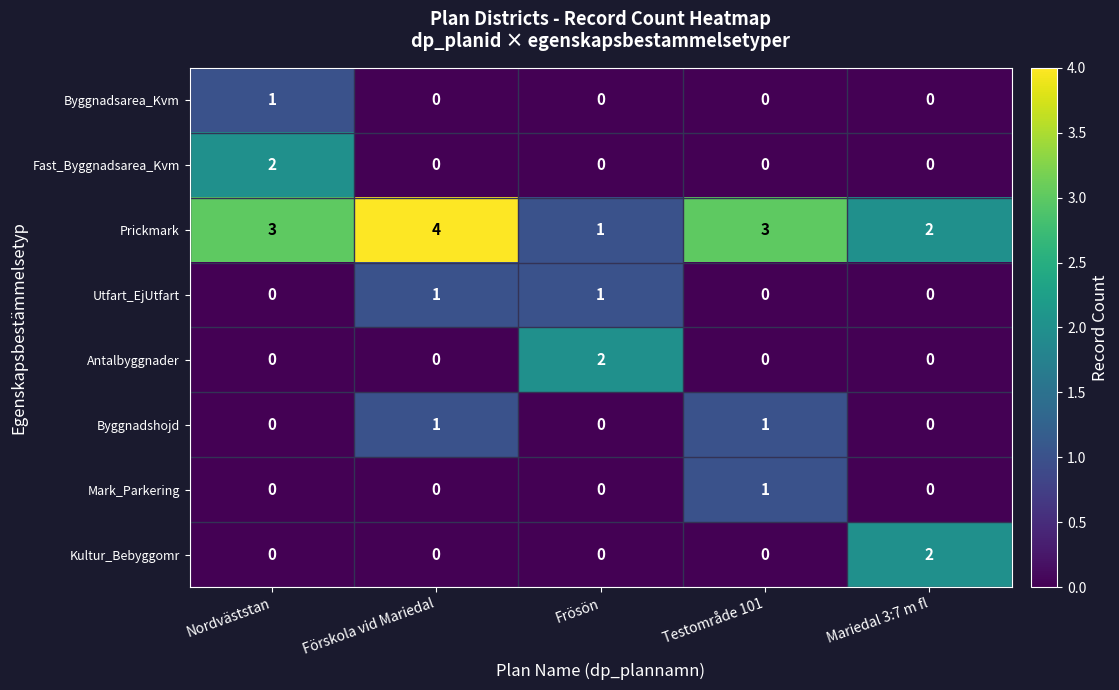

How many values in Utfart_EjUtfart are above zero?

2